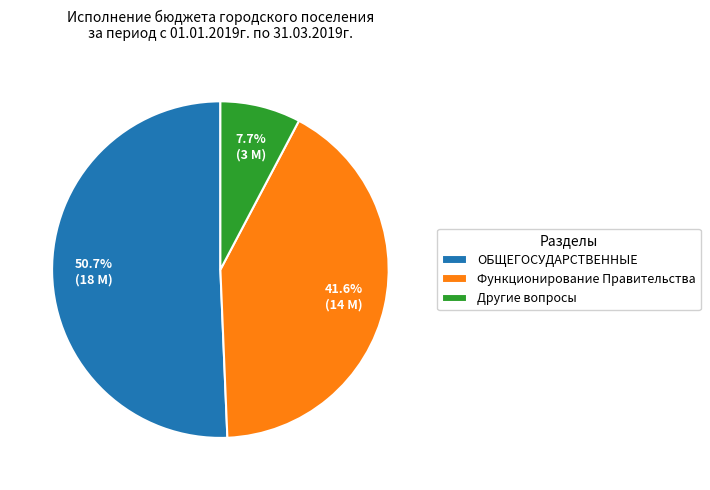

Does any single category account for the majority?

Yes